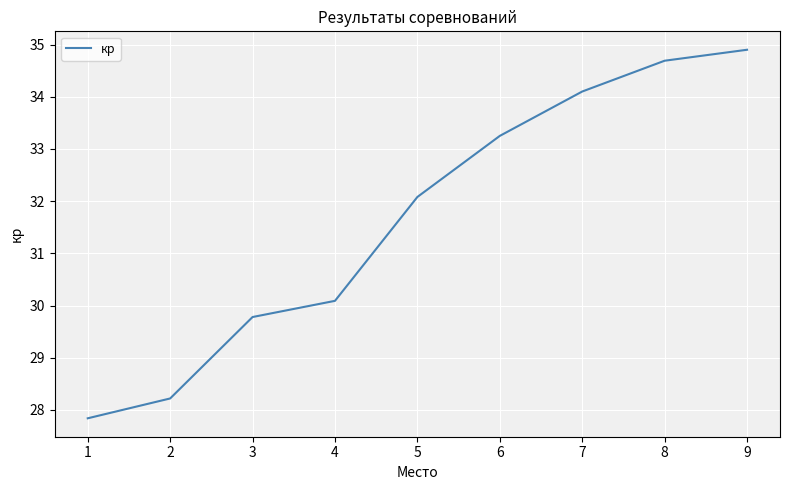

What value does the data have at 7?

34.1